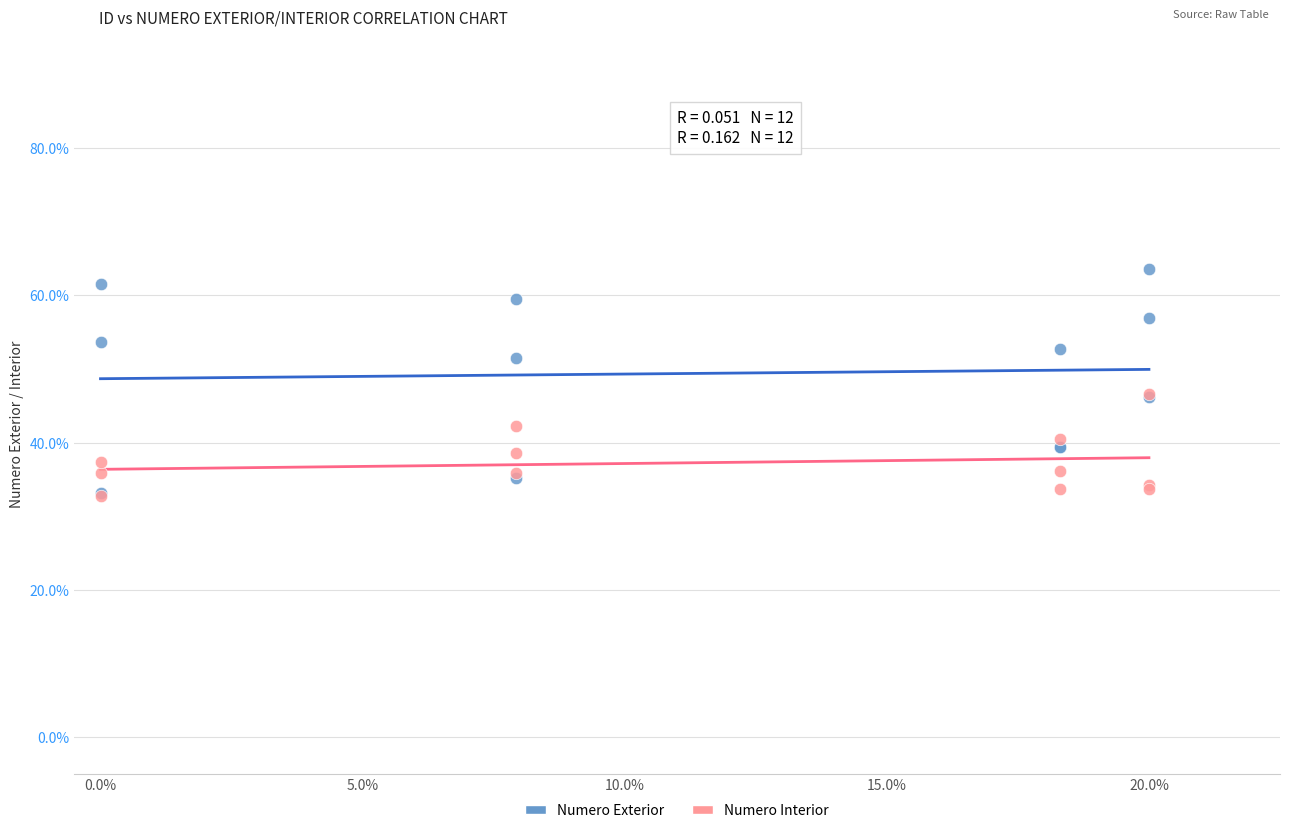

Which series reaches the maximum Y coordinate?

Numero Exterior